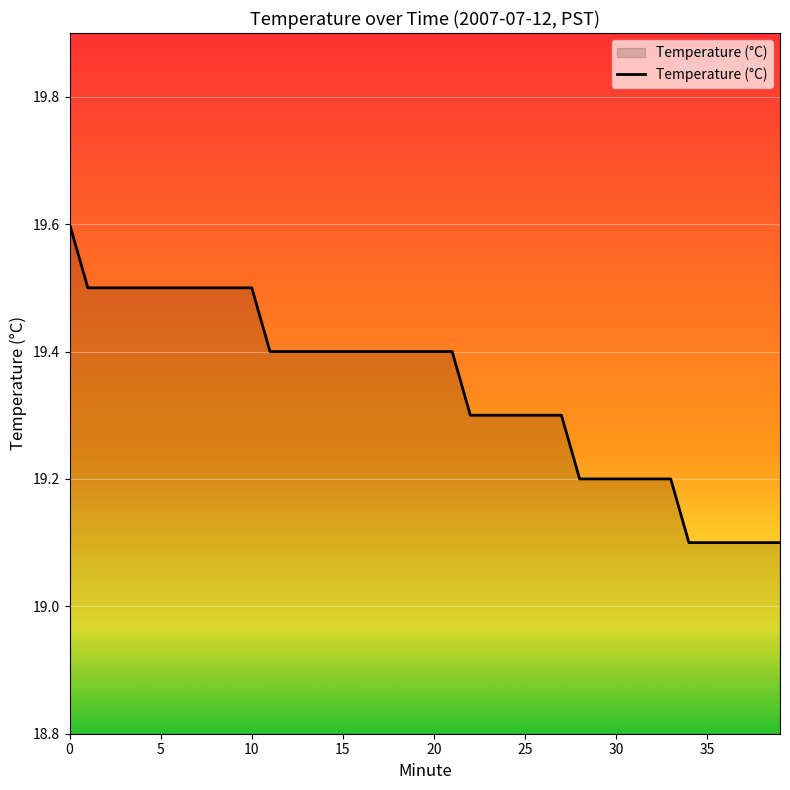

Reading left to right, list all the values displayed in this chart.

19.6	19.5	19.5	19.5	19.5	19.5	19.5	19.5	19.5	19.5	19.5	19.4	19.4	19.4	19.4	19.4	19.4	19.4	19.4	19.4	19.4	19.4	19.3	19.3	19.3	19.3	19.3	19.3	19.2	19.2	19.2	19.2	19.2	19.2	19.1	19.1	19.1	19.1	19.1	19.1